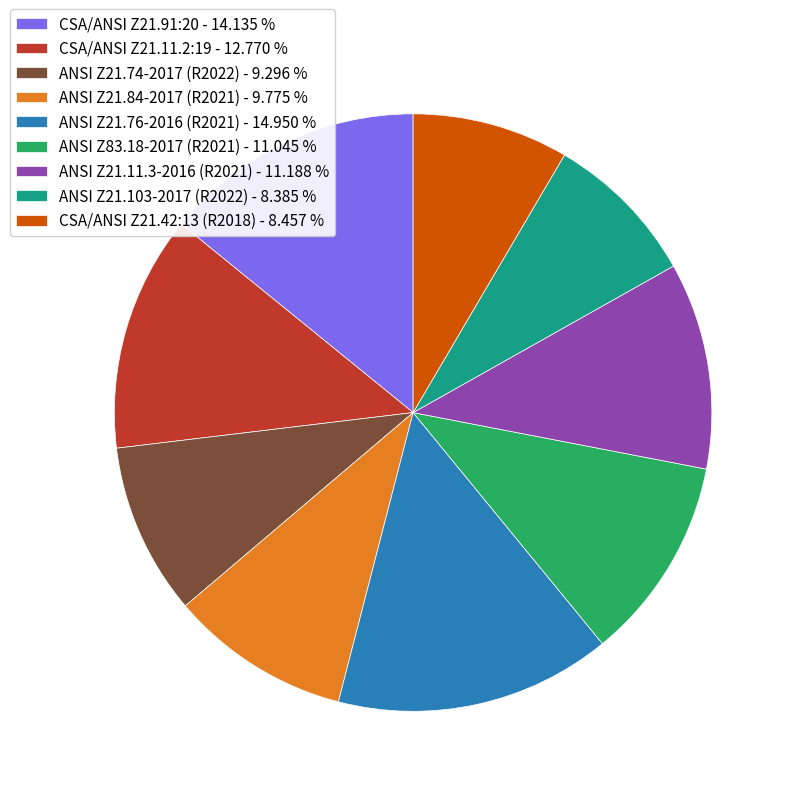

Combined, do ANSI Z21.84-2017 (R2021) - 9.775 % and CSA/ANSI Z21.11.2:19 - 12.770 % account for over 50%?

No